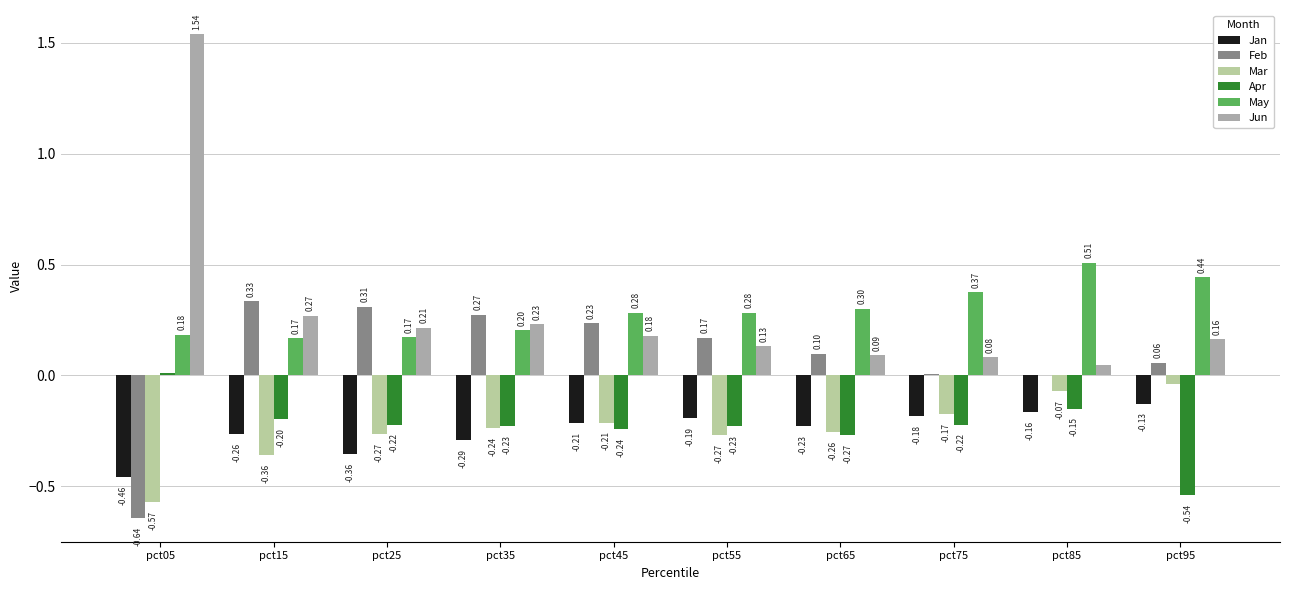

Which series has the largest range (max minus min)?

Jun